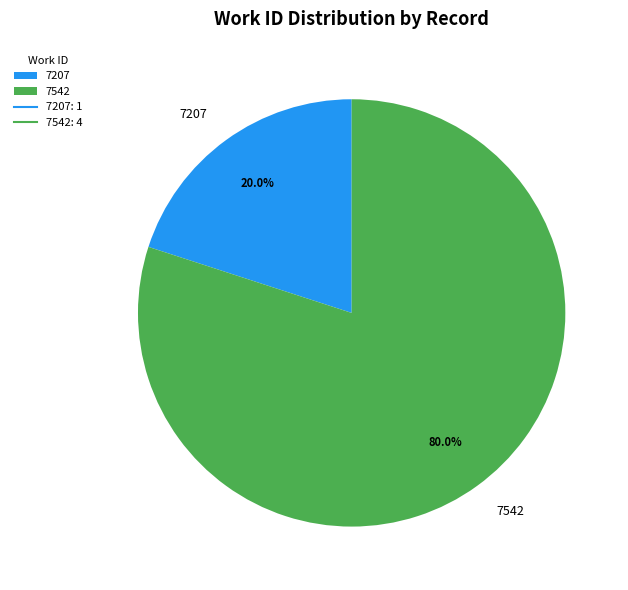

Which slice is the smallest?

7207